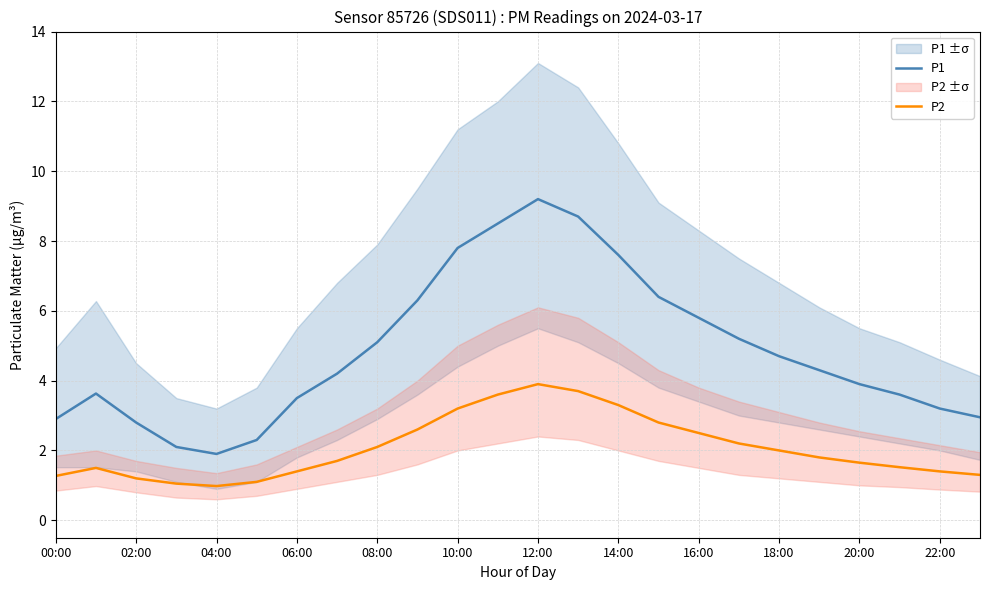

True or false: P2 has a value of 1.3 at 08:00.

False